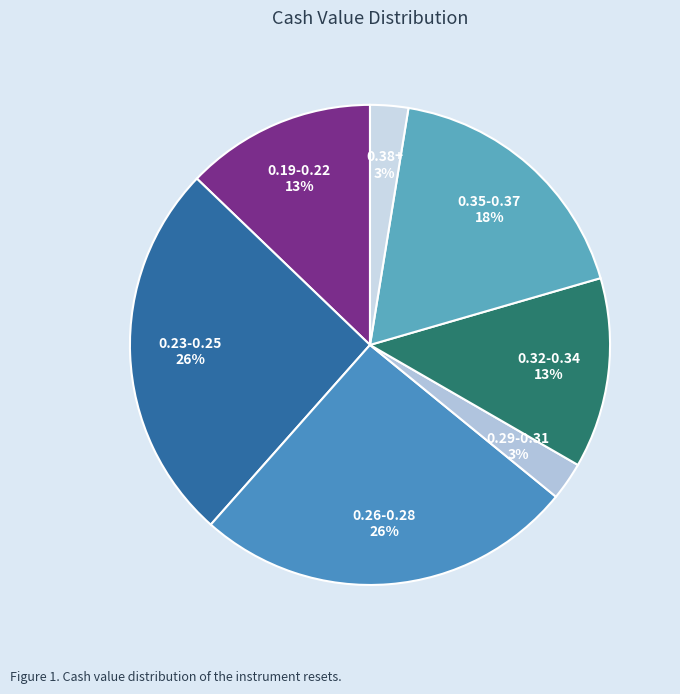

How many slices are in this pie chart?

7